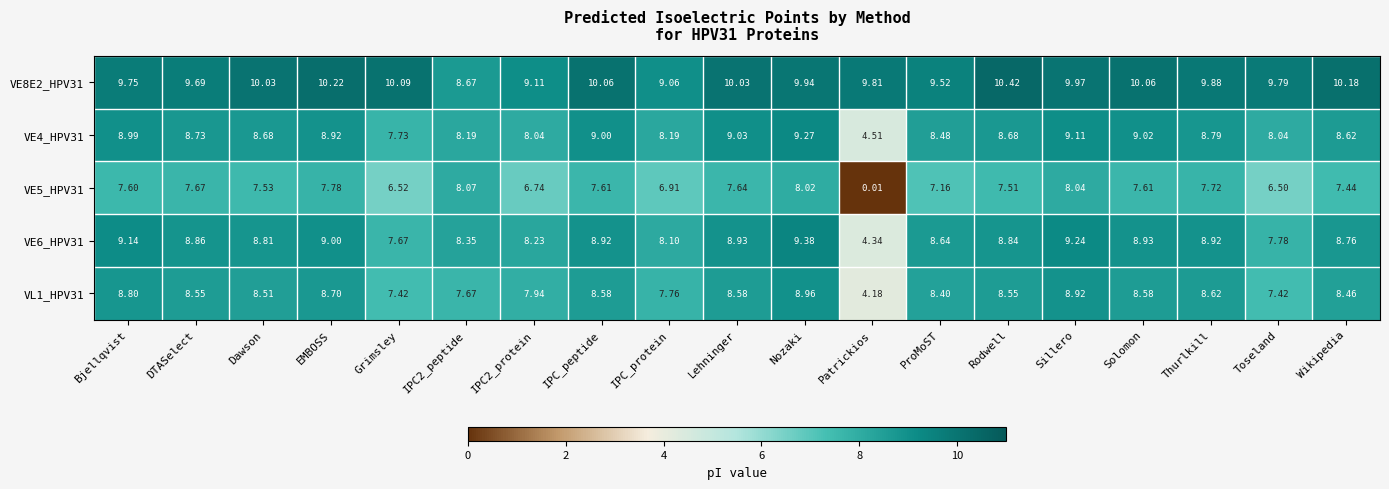

Which label corresponds to the largest value in the chart?

Rodwell